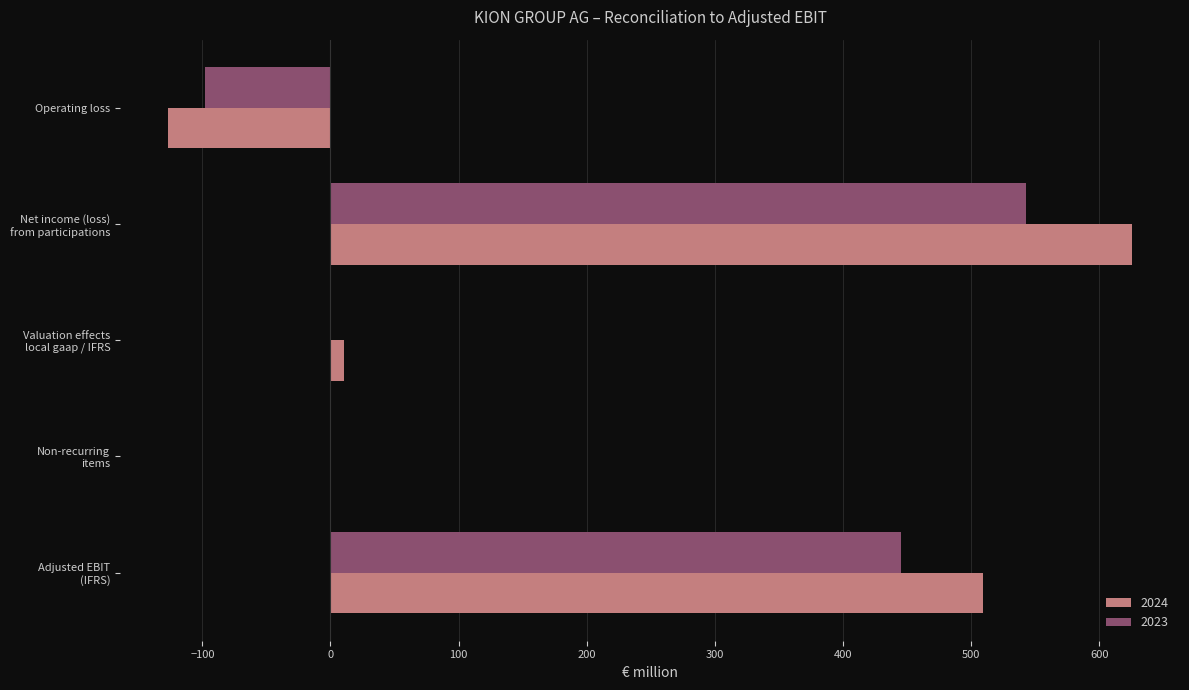

Which series has the widest spread of values?

2024